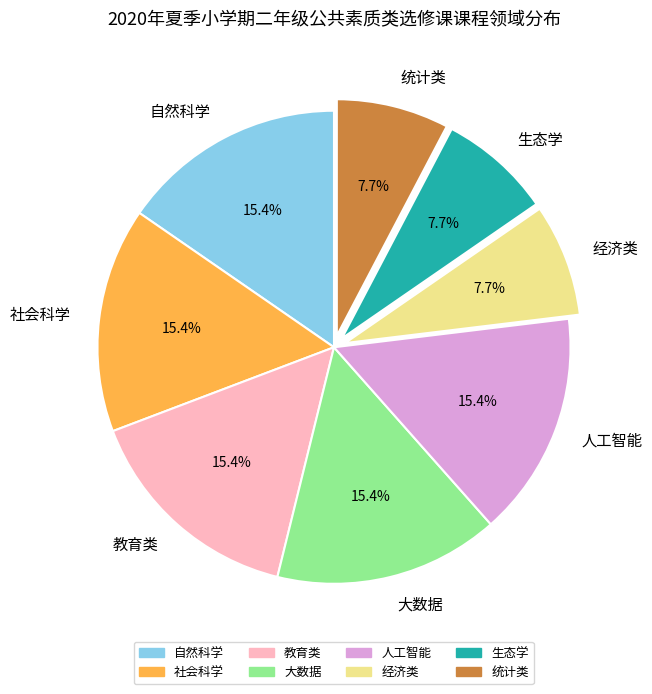

Is 社会科学 the majority of the pie?

No